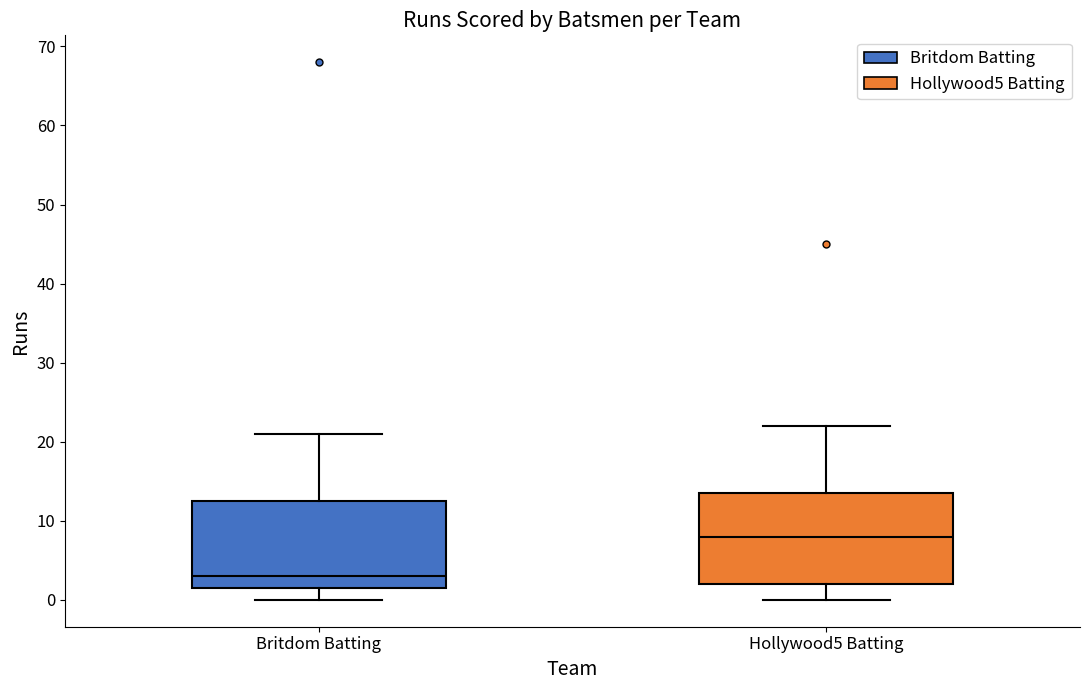

Reading left to right, transcribe this box plot: for each box, give where its median line is, the range the box spans, and where its two whiskers end, as read against the y-axis. The values are not printed on the chart, so give them approximately, as read against the axis.

Britdom Batting: median 3, box 2 to 13, whiskers 0 to 21
Hollywood5 Batting: median 8, box 2 to 14, whiskers 0 to 22